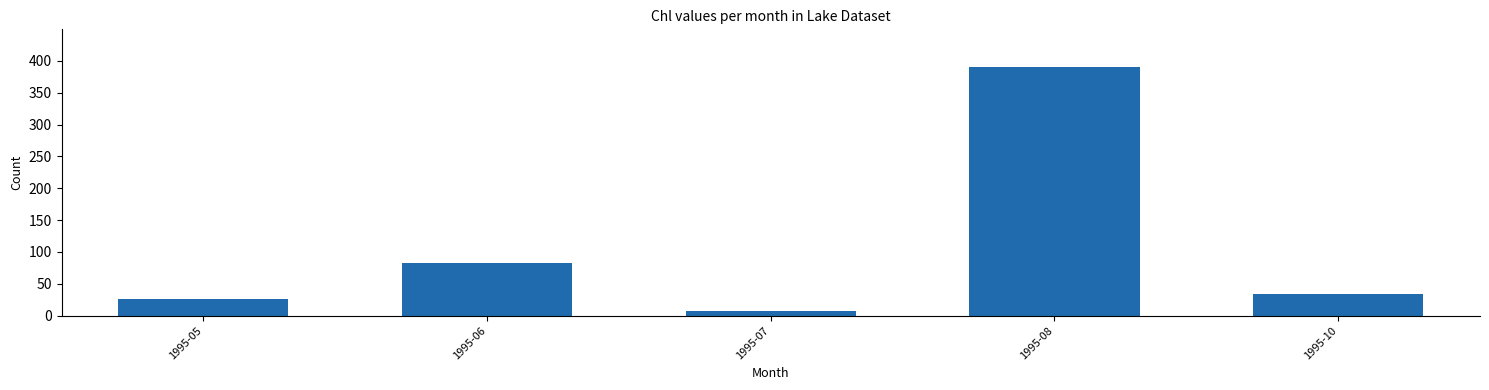

How many bars are there in total?

5